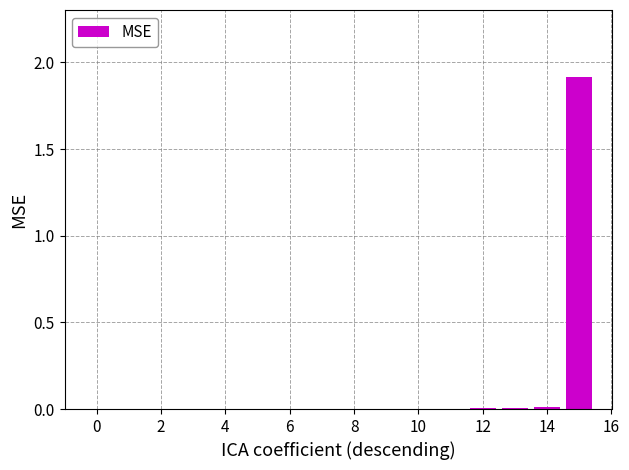

What is the greatest value displayed?

1.9